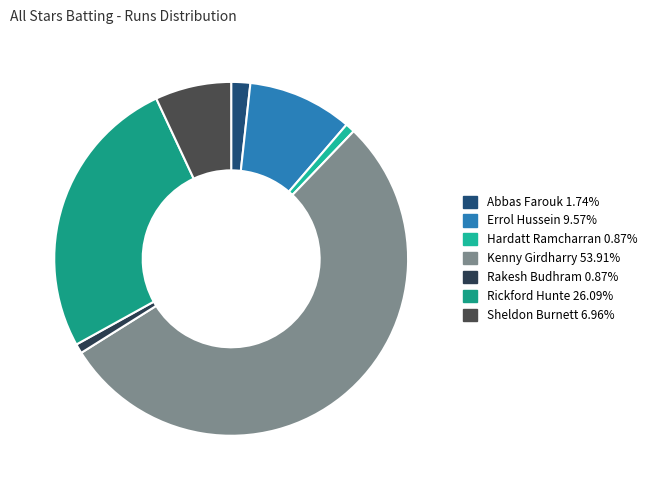

Which category accounts for the majority?

Kenny Girdharry